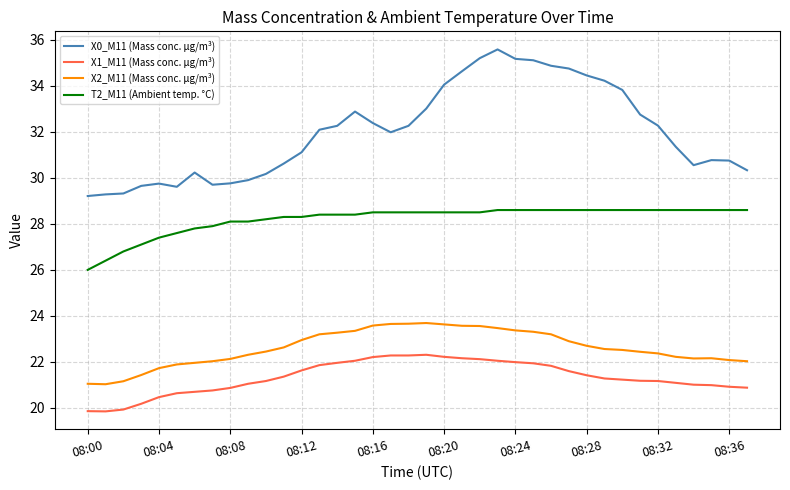

Rank the series by their maximum value, from lowest to highest.

X1_M11 (Mass conc. μg/m³), X2_M11 (Mass conc. μg/m³), T2_M11 (Ambient temp. °C), X0_M11 (Mass conc. μg/m³)